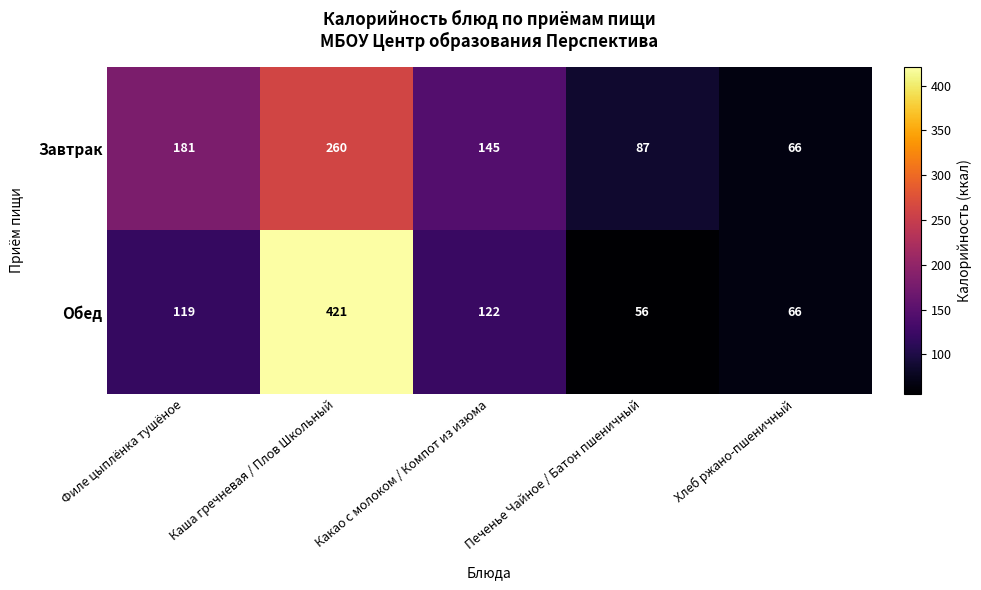

Where does the Завтрак series first go above 145?

Филе цыплёнка тушёное